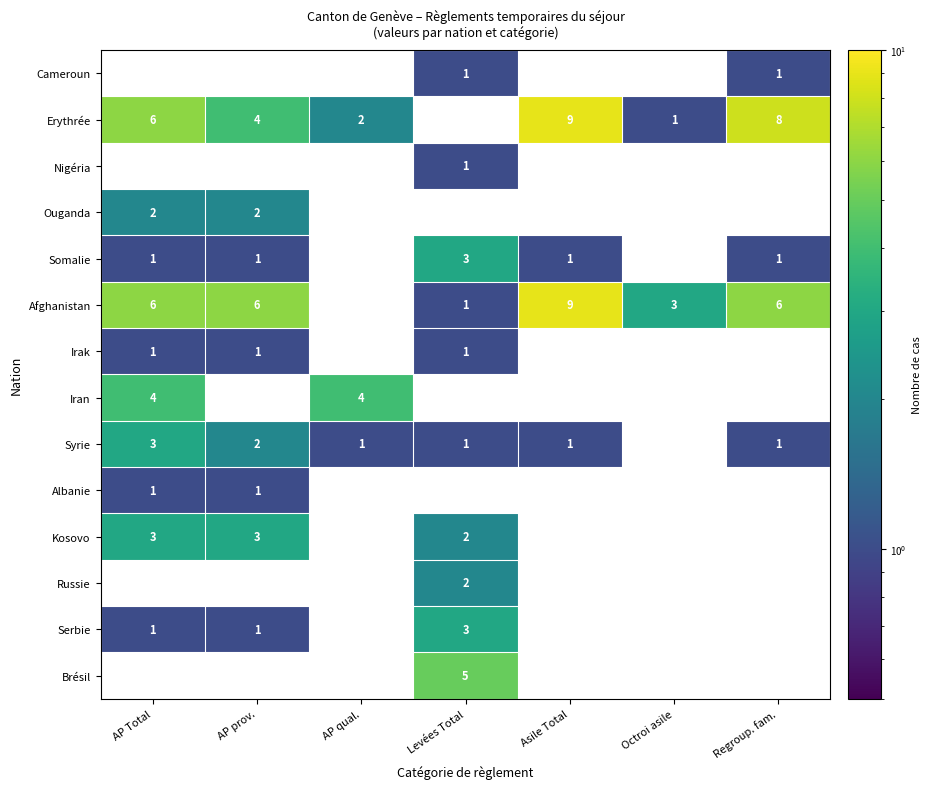

Is it true that Syrie equals 1 at Levées Total?

True